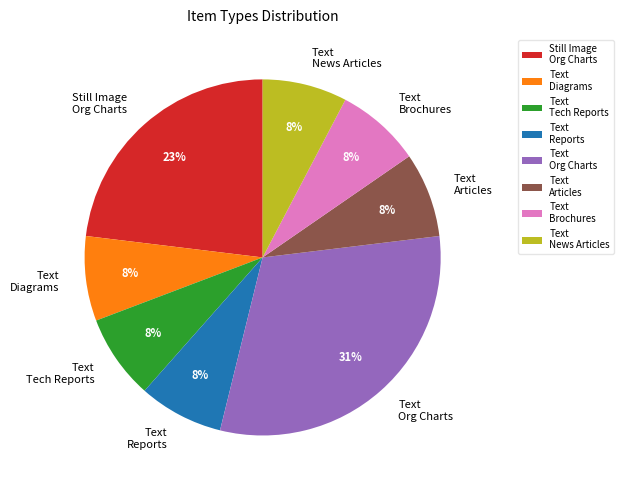

Does any single category account for the majority?

No